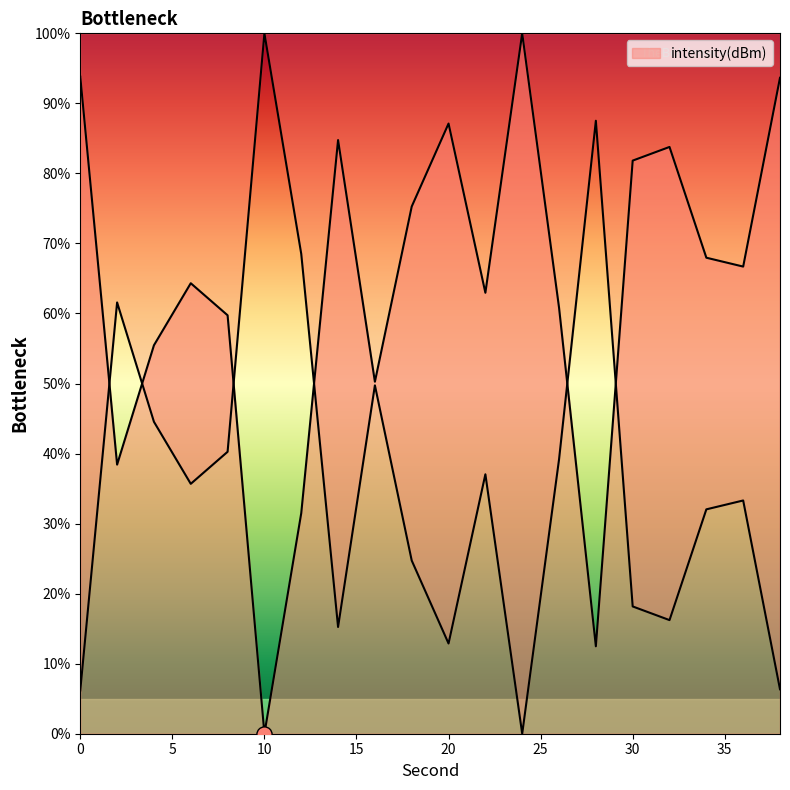

What is the change in value from 4 to 26?

-5.4